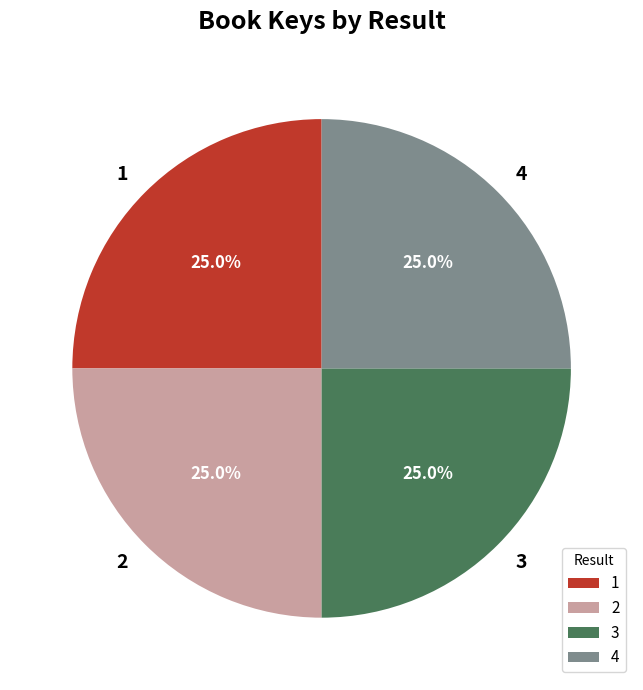

The 1 slice represents 25% of the pie. True or false?

True